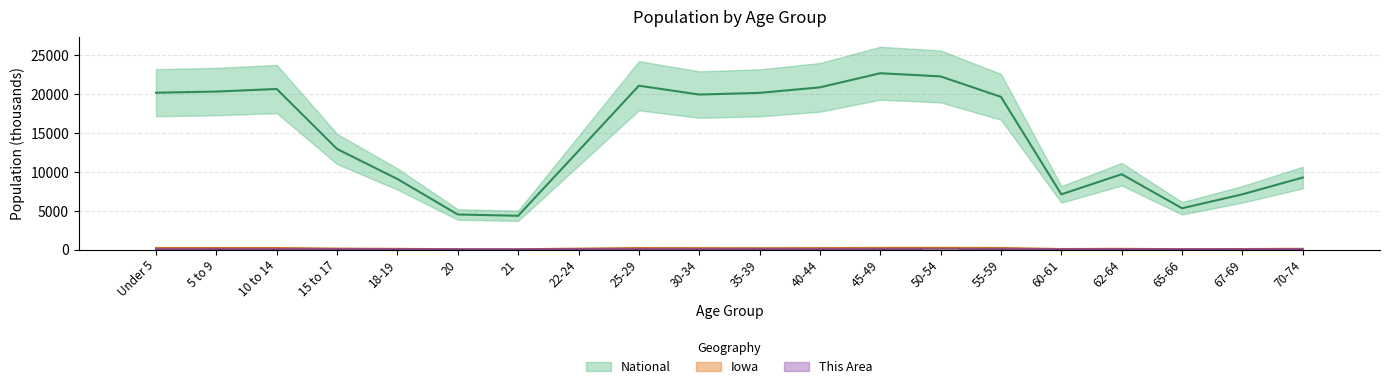

The value of National at 30-34 is 19962.1. True or false?

True